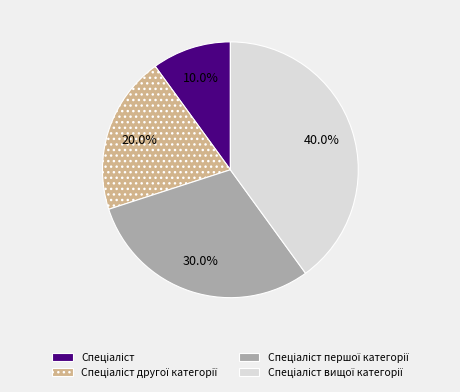

Is there any slice that represents more than half of the pie?

No